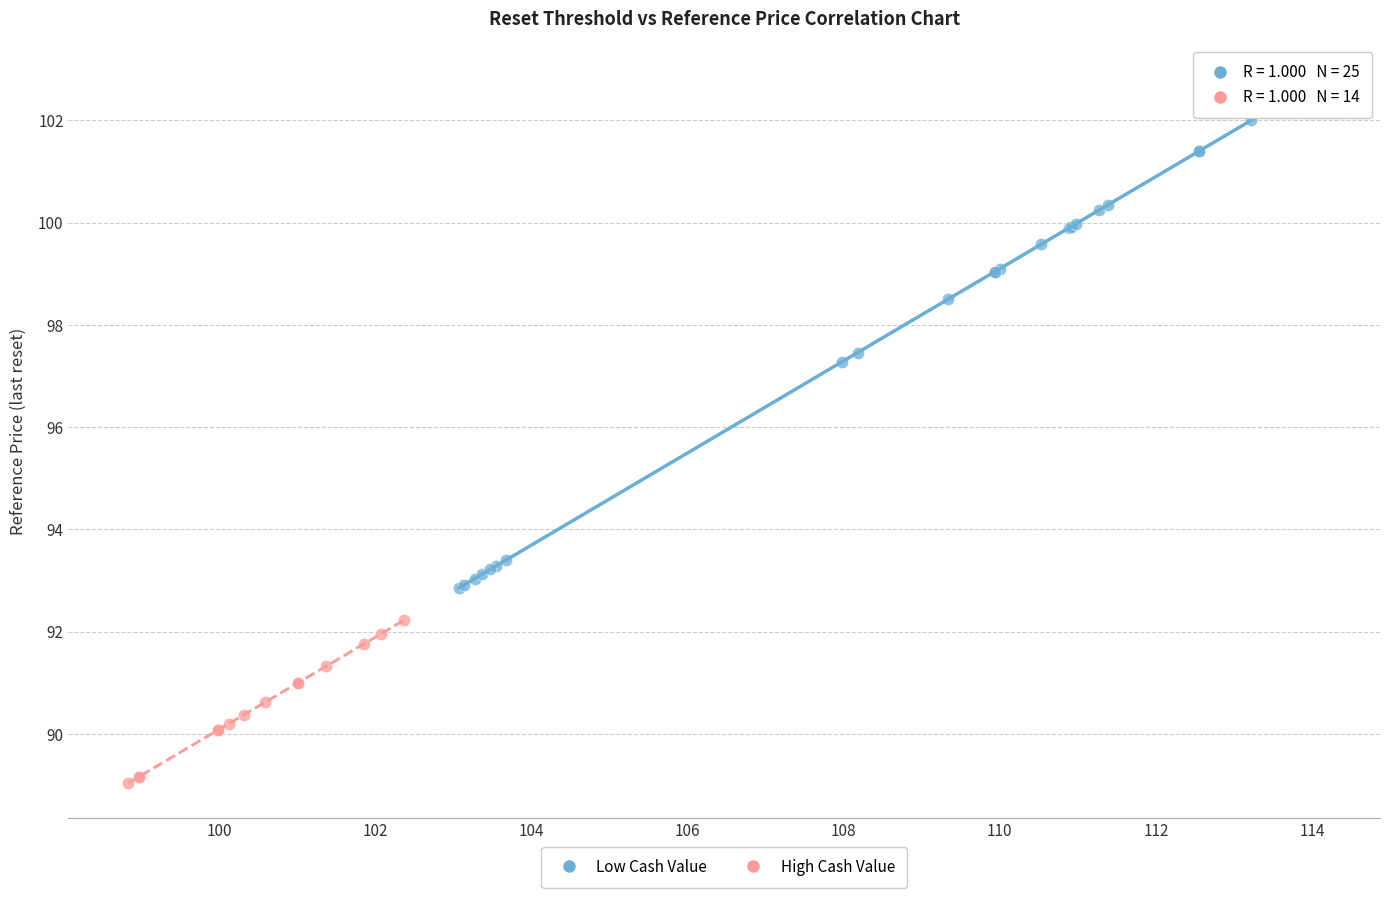

Which series reaches the maximum Y coordinate?

Low Cash Value